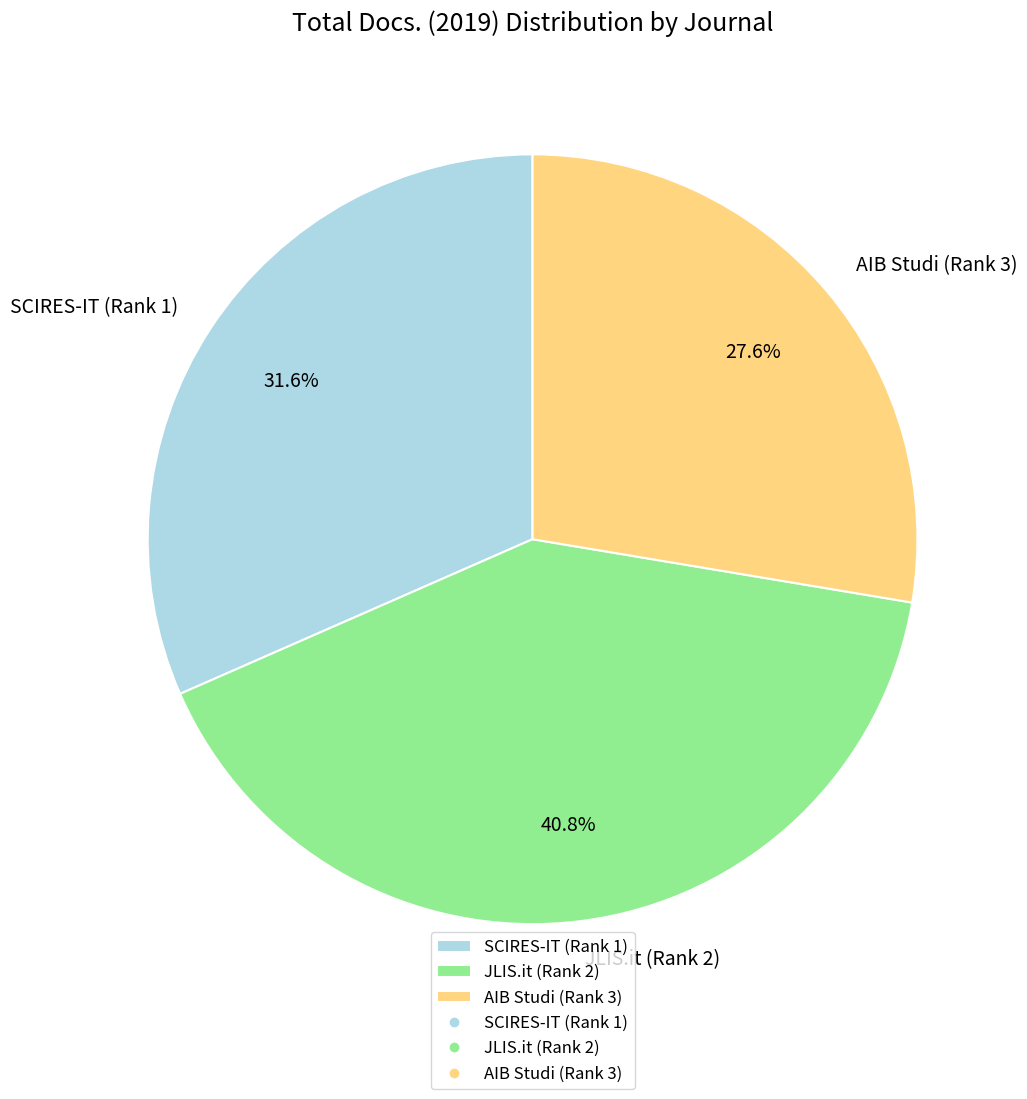

To the nearest percent, what percentage of the pie is JLIS.it (Rank 2)?

41%